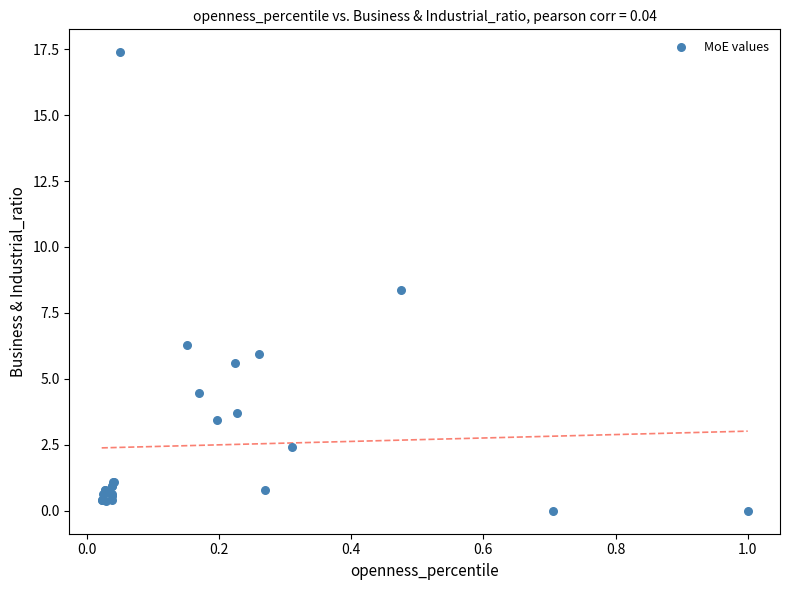

What Y value in the scatter plot is closest to 8?

8.4